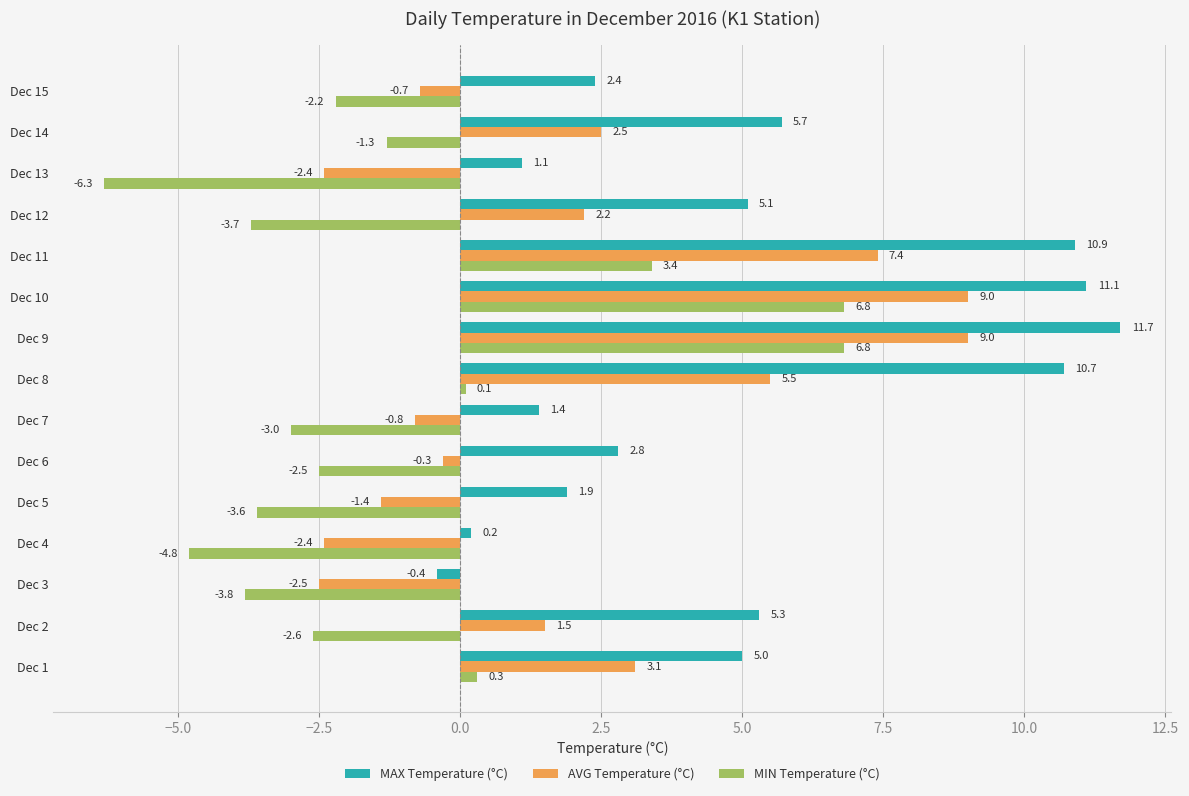

Where is MAX Temperature (°C) nearest to the value 5?

Dec 1